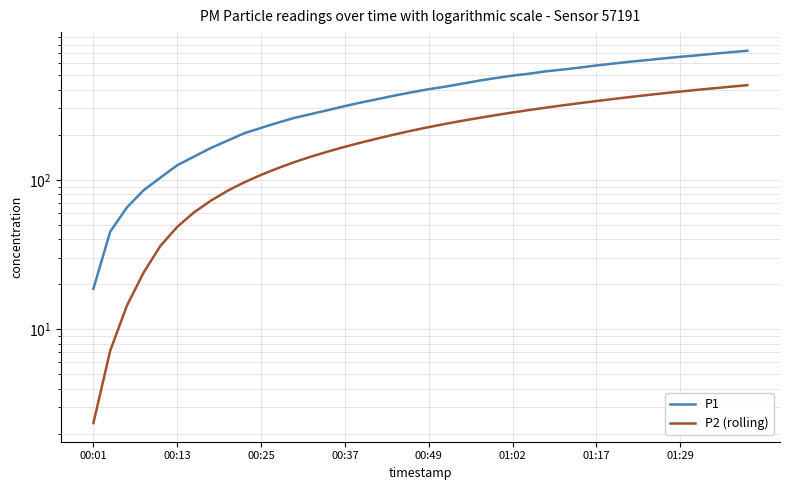

What is the difference between the maximum and minimum values in the P1 series?

711.7